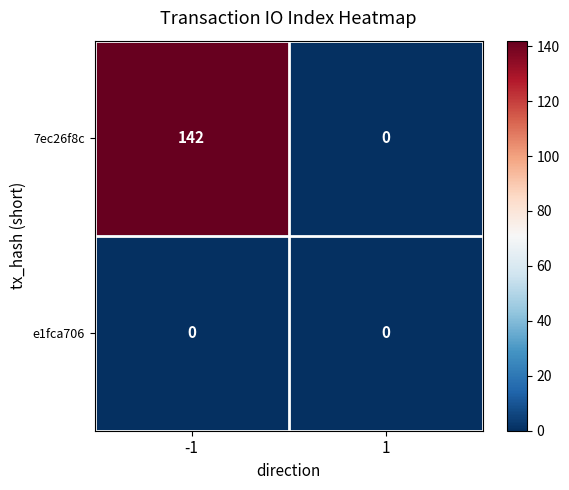

The value of e1fca706 at -1 is 0. True or false?

True